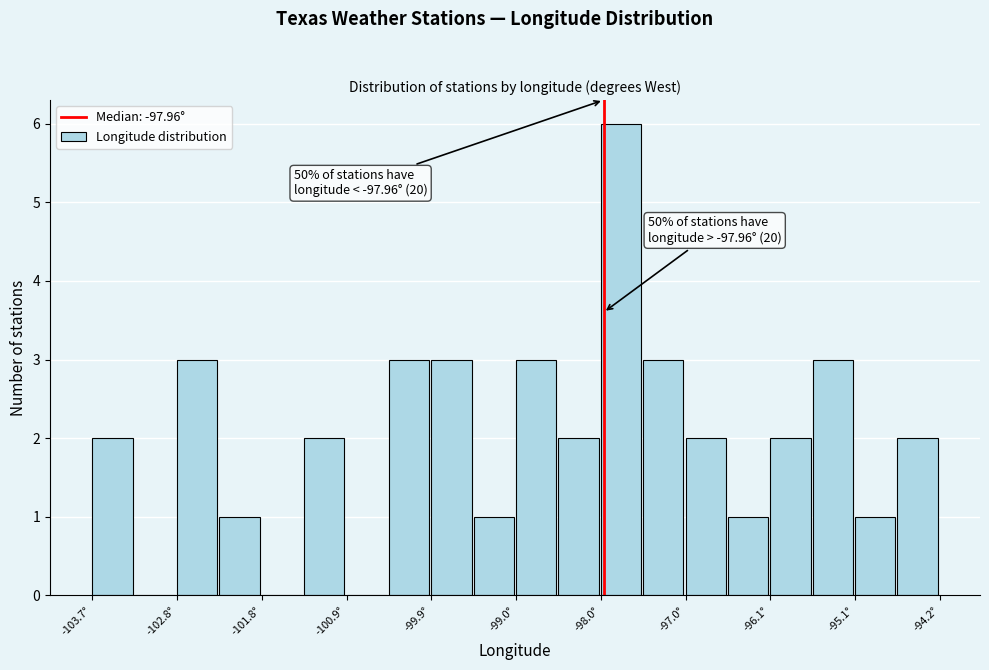

Which range on the x-axis has the tallest bar?

-98.0 to -97.5